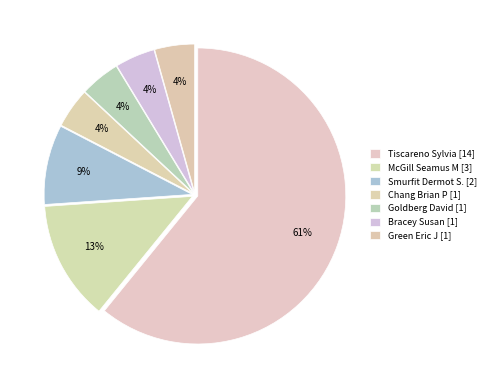

Approximately how many times larger is the value at Green Eric J [1] compared to Smurfit Dermot S. [2]?

0.5